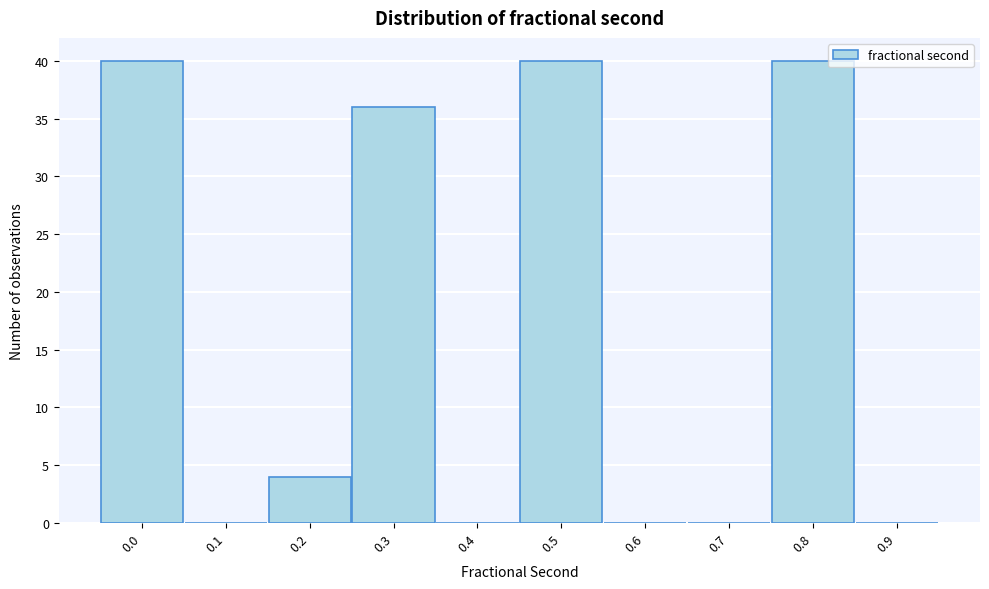

Reading left to right, extract all data points from this chart.

0.0=40	0.1=0	0.2=4	0.3=36	0.4=0	0.5=40	0.6=0	0.7=0	0.8=40	0.9=0